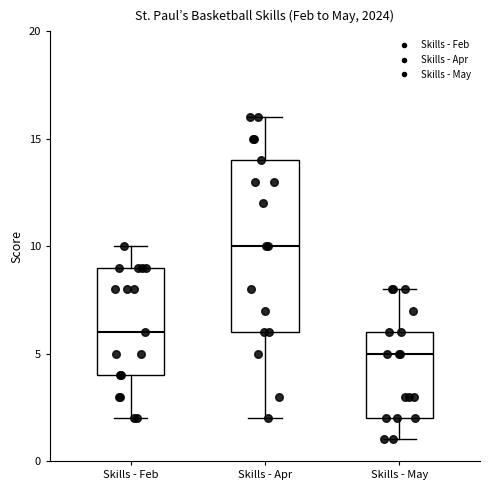

Which box's median line is the highest?

Skills - Apr